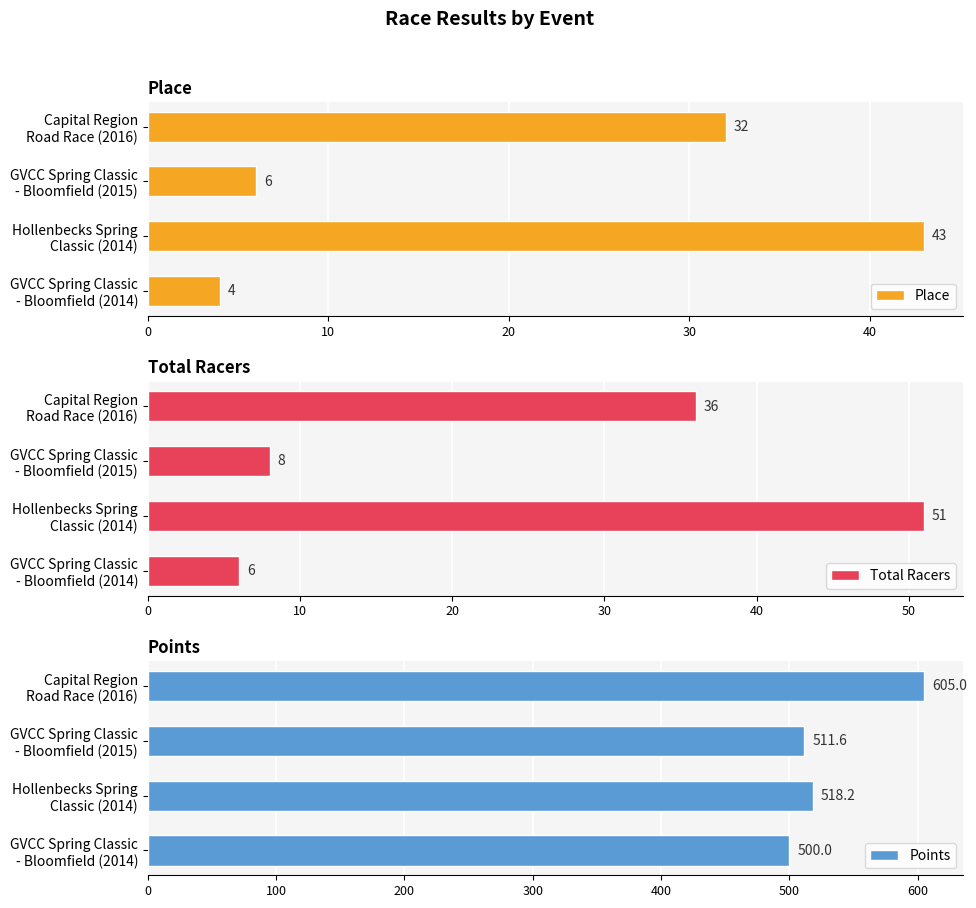

What is the sum of all Place values?

85